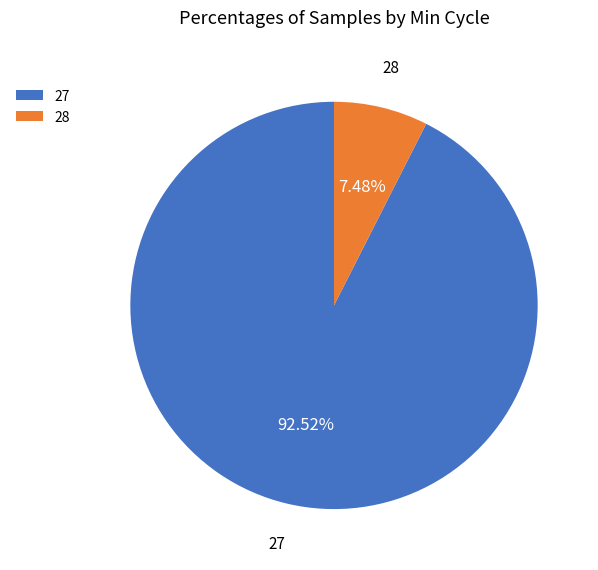

Which category has the smallest portion of the pie?

28